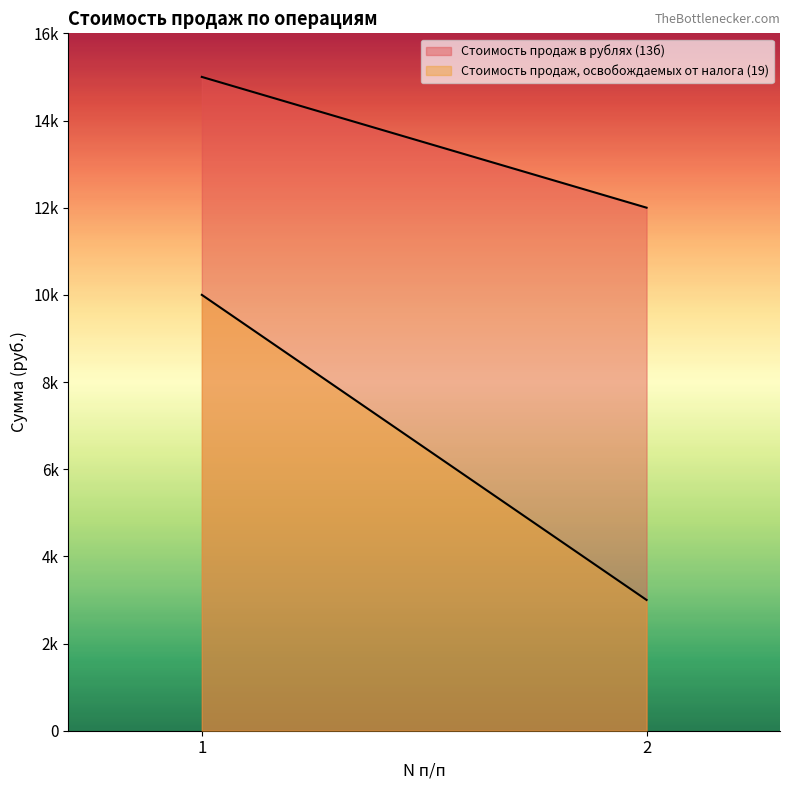

Reading right to left, transcribe all the data shown in this chart.

Стоимость продаж в рублях (13б): 12000	15000
Стоимость продаж, освобождаемых от налога (19): 3000	10000